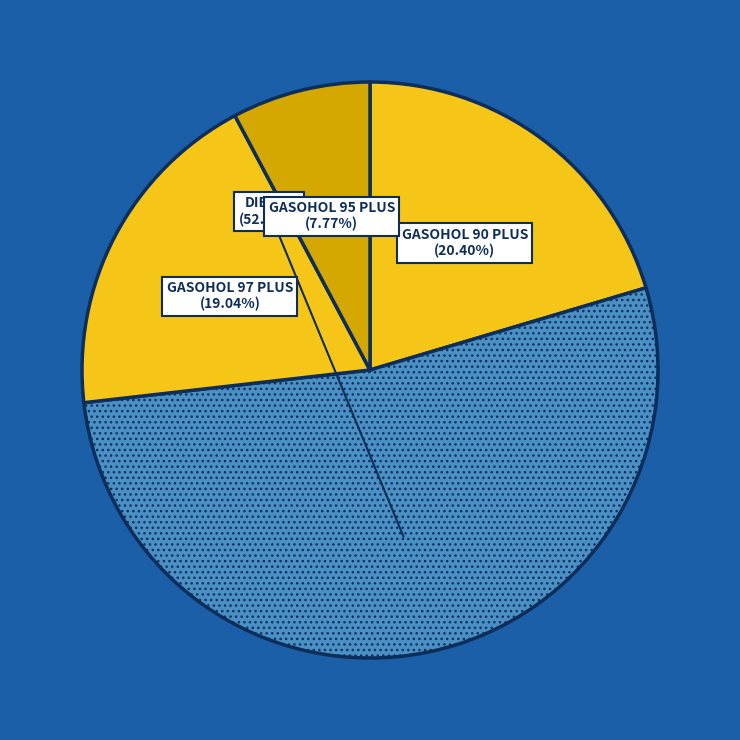

How many segments does this pie chart have?

4